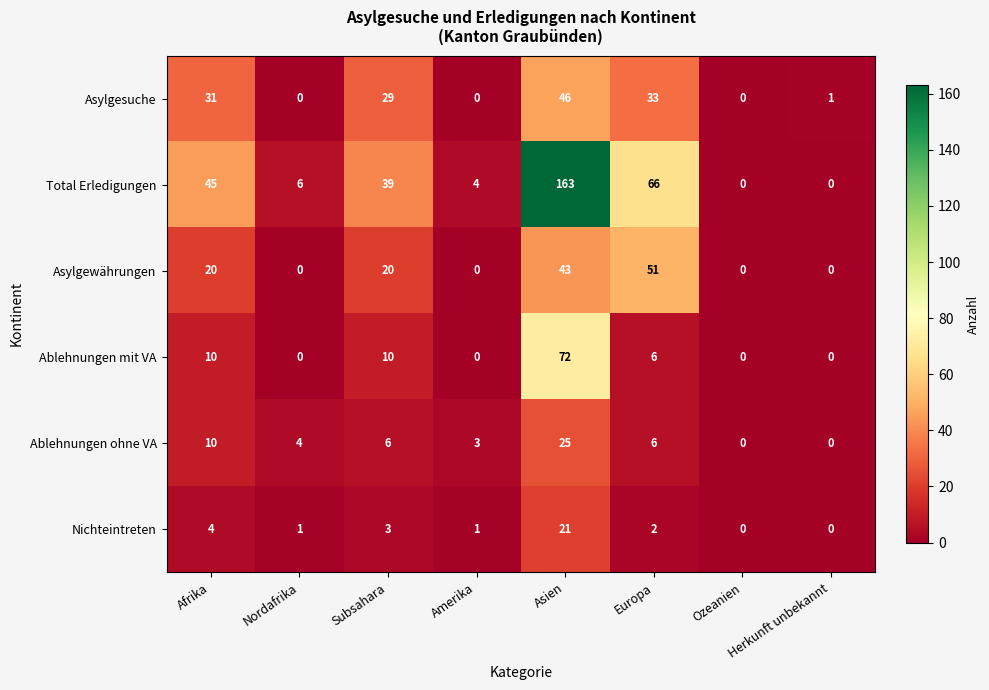

True or false: Ablehnungen mit VA has a value of 46 at Nordafrika.

False